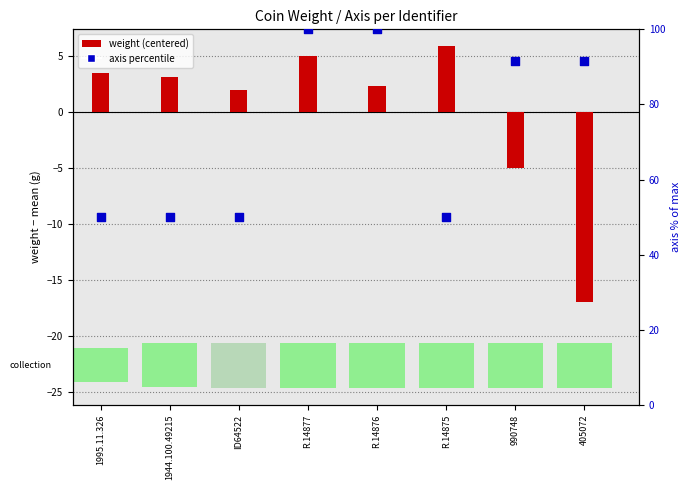

At which category is the sum across all series the highest?

R.14877